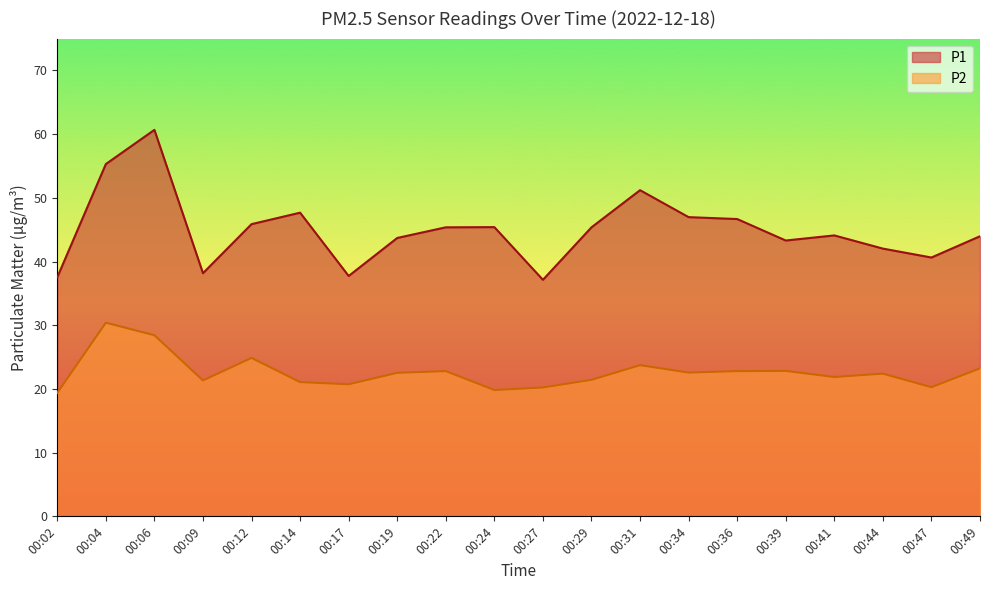

The P1 series shows 42.0 at 00:44. True or false?

True